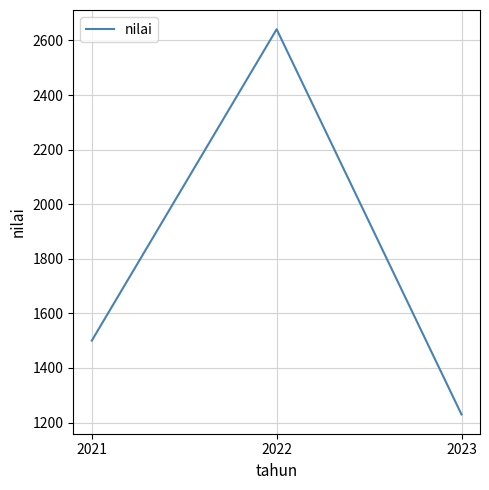

Which label corresponds to the smallest value in the chart?

2023